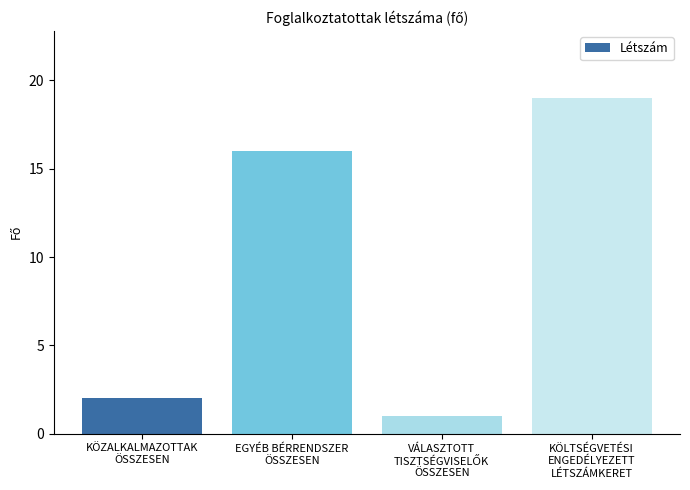

What is the greatest value displayed?

19